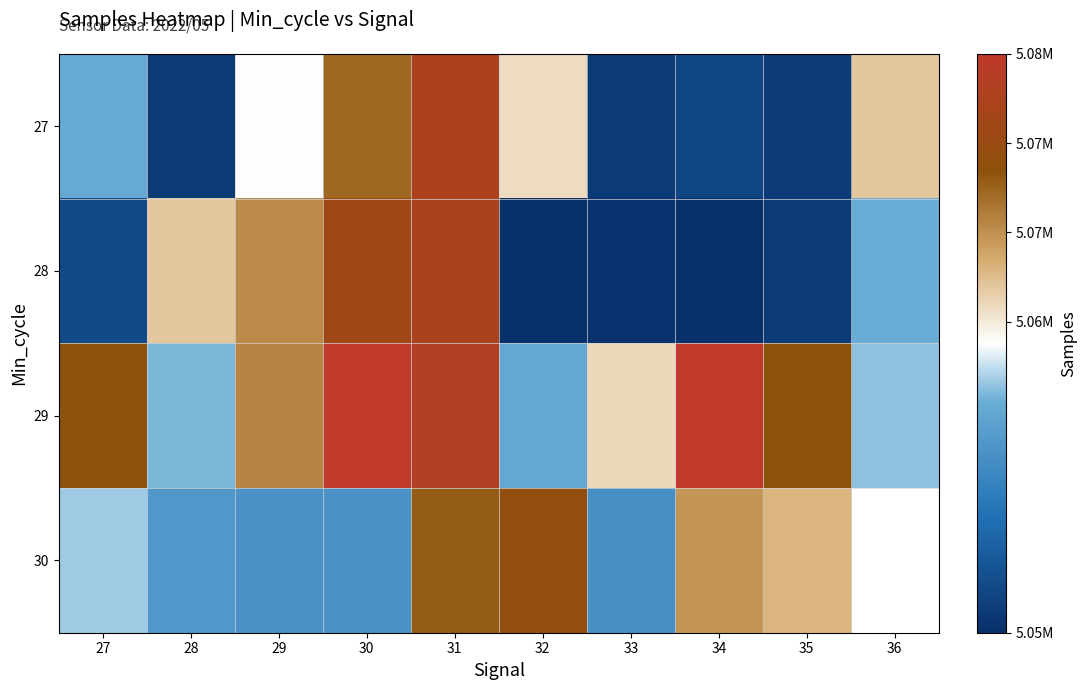

At which label does 28 reach its minimum?

34